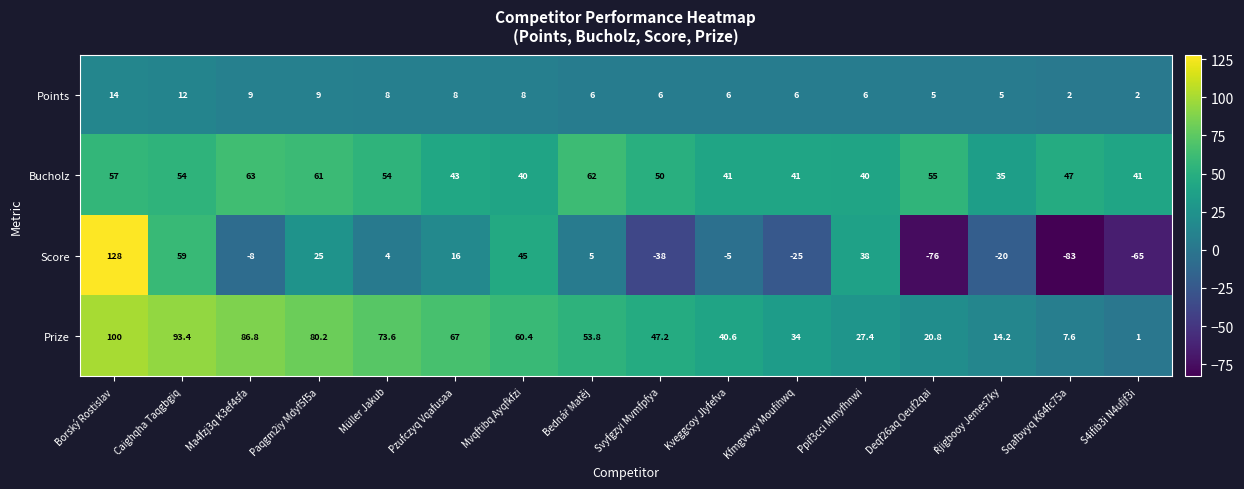

What is the sum of the Score values at Müller Jakub and Borský Rostislav?

132.0